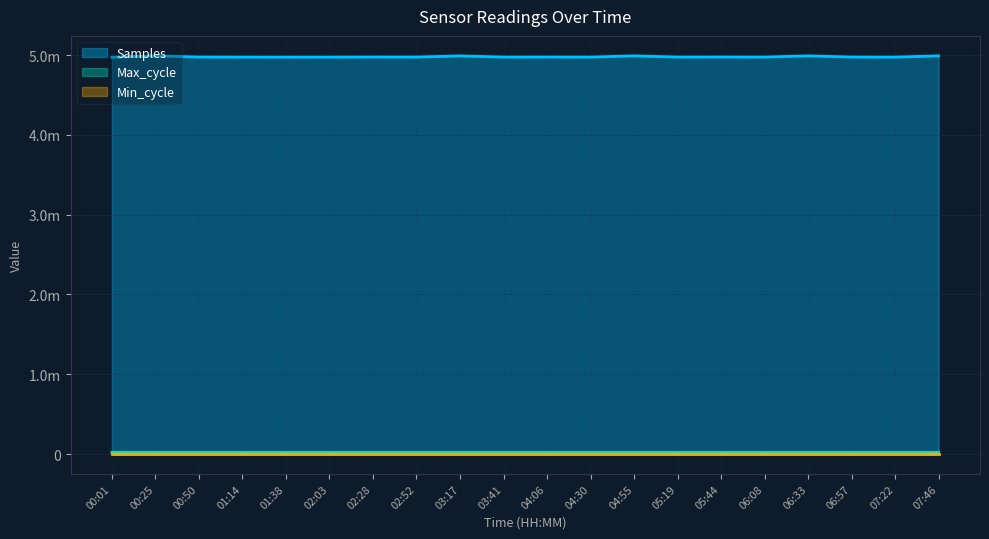

What is the greatest value displayed?

4991539